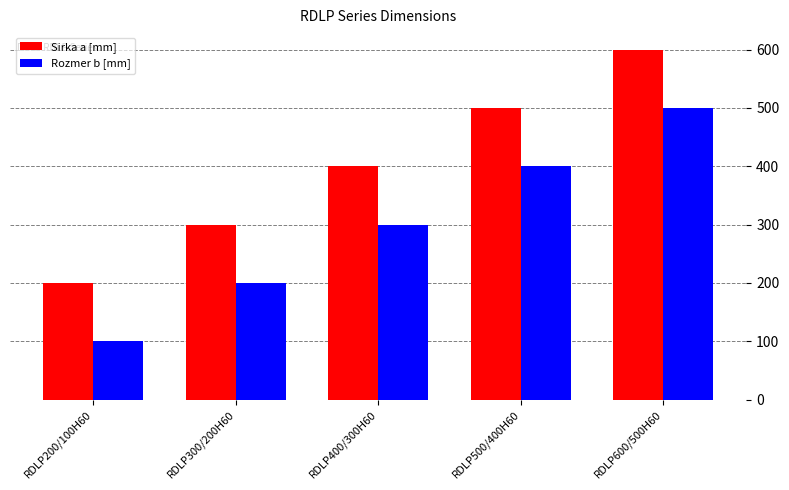

What is the difference between the Rozmer b [mm] values at RDLP400/300H60 and RDLP300/200H60?

100